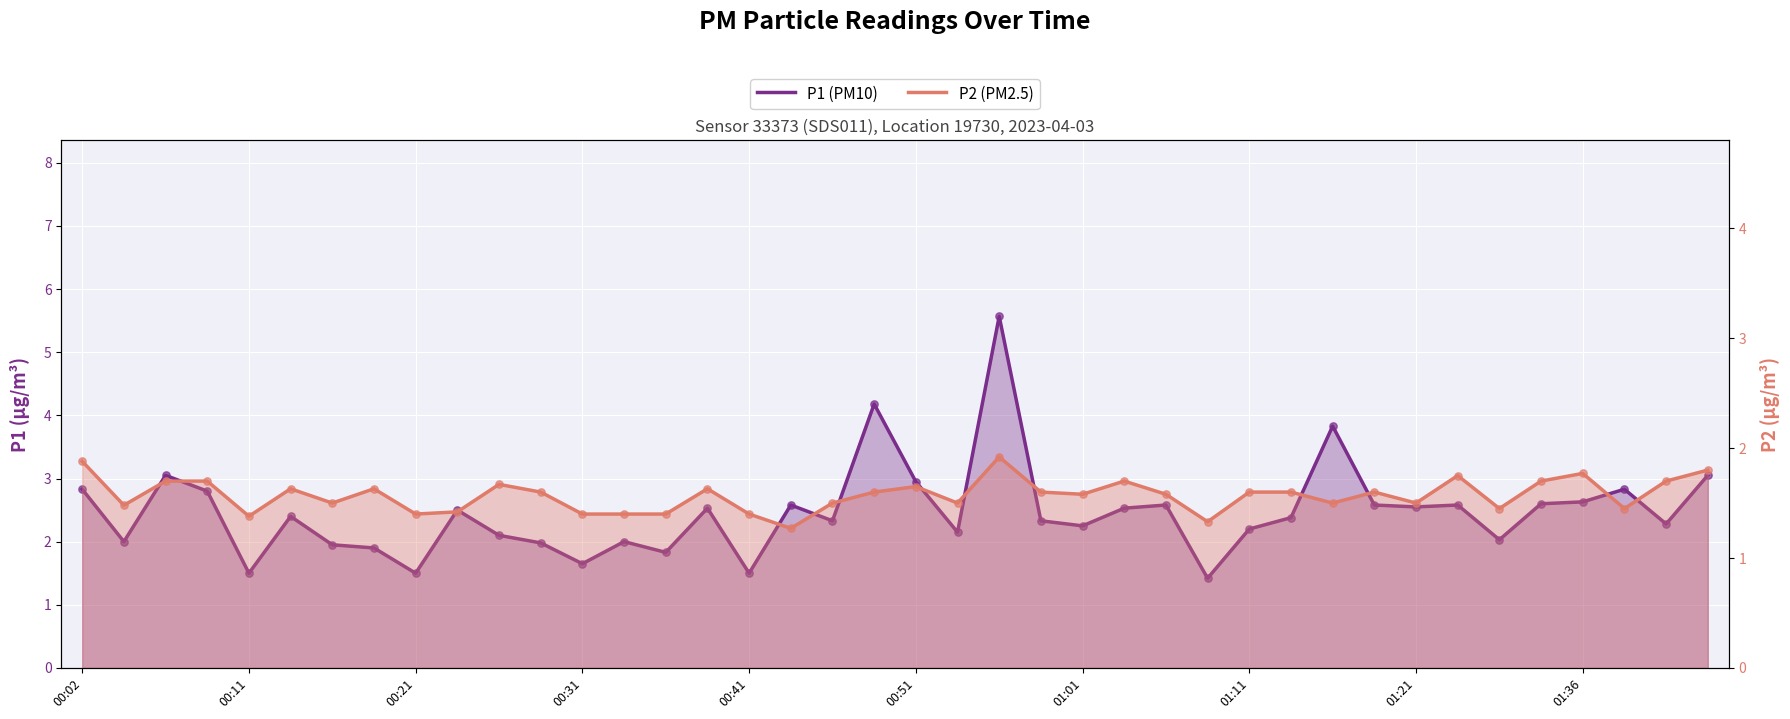

Which series has the largest total across all categories?

P1 (PM10)